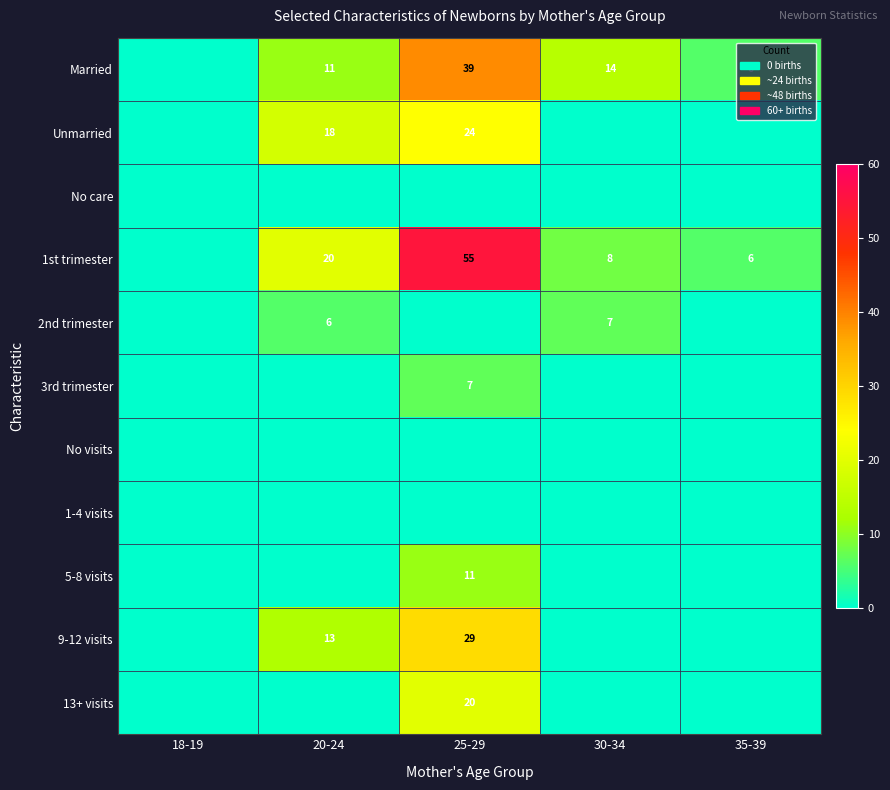

How many distinct data groups are displayed?

11